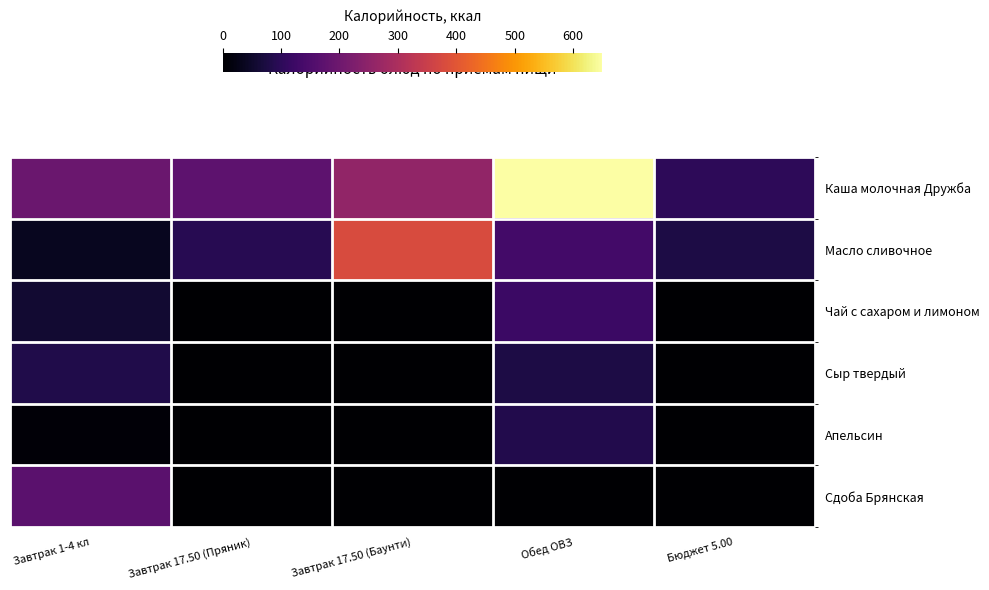

Reading right to left, extract all data points from this chart.

Каша молочная Дружба: Бюджет 5.00=100.6	Обед ОВЗ=650.0	Завтрак 17.50 (Баунти)=257.0	Завтрак 17.50 (Пряник)=173.0	Завтрак 1-4 кл=194.0
Масло сливочное: Бюджет 5.00=78.0	Обед ОВЗ=133.2	Завтрак 17.50 (Баунти)=380.0	Завтрак 17.50 (Пряник)=92.0	Завтрак 1-4 кл=37.4
Чай с сахаром и лимоном: Бюджет 5.00=0.0	Обед ОВЗ=121.2	Завтрак 17.50 (Баунти)=0.0	Завтрак 17.50 (Пряник)=0.0	Завтрак 1-4 кл=56.0
Сыр твердый: Бюджет 5.00=0.0	Обед ОВЗ=78.0	Завтрак 17.50 (Баунти)=0.0	Завтрак 17.50 (Пряник)=0.0	Завтрак 1-4 кл=83.5
Апельсин: Бюджет 5.00=0.0	Обед ОВЗ=86.2	Завтрак 17.50 (Баунти)=0.0	Завтрак 17.50 (Пряник)=0.0	Завтрак 1-4 кл=9.6
Сдоба Брянская: Бюджет 5.00=0.0	Обед ОВЗ=0.0	Завтрак 17.50 (Баунти)=0.0	Завтрак 17.50 (Пряник)=0.0	Завтрак 1-4 кл=169.5